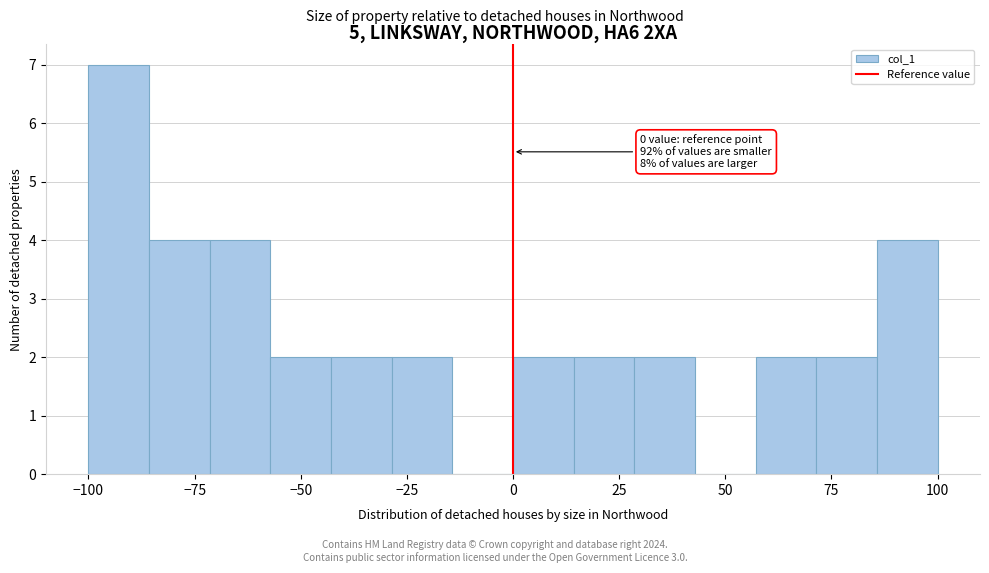

Read against the x-axis, roughly where is the centre of the tallest bar?

-95